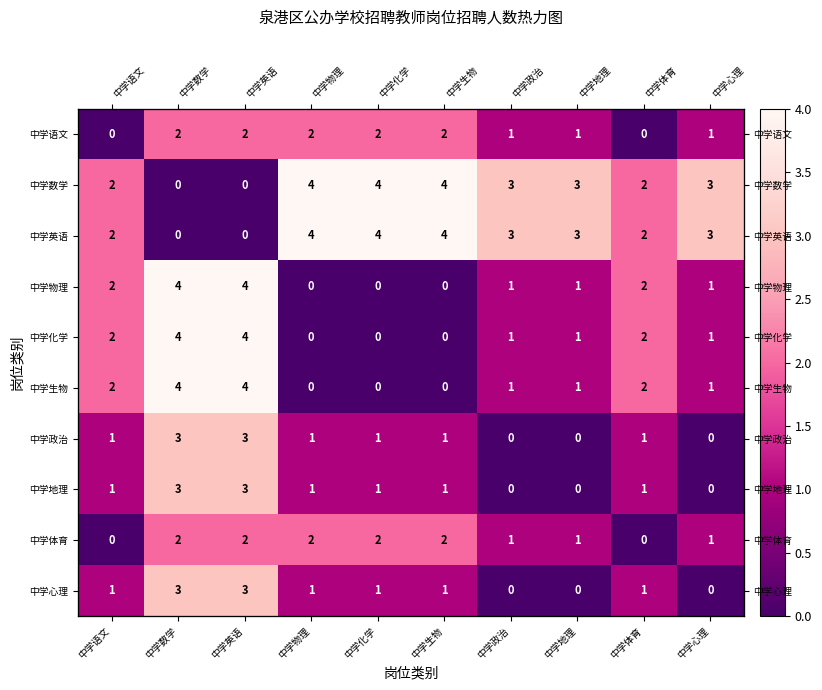

Which category has the highest value across all series?

中学物理